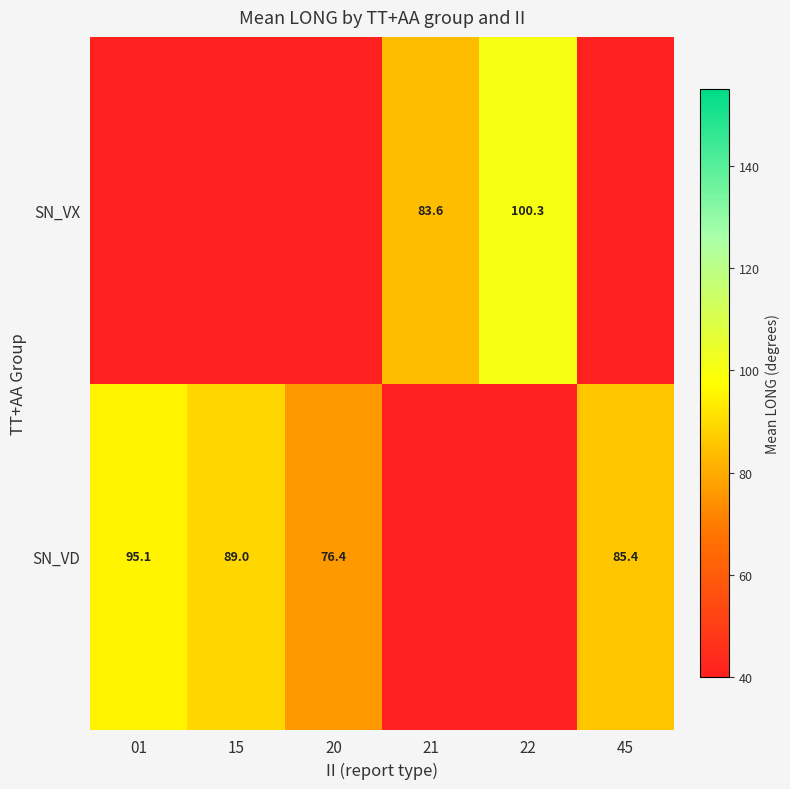

What is the difference between the SN_VX values at 21 and 22?

16.7